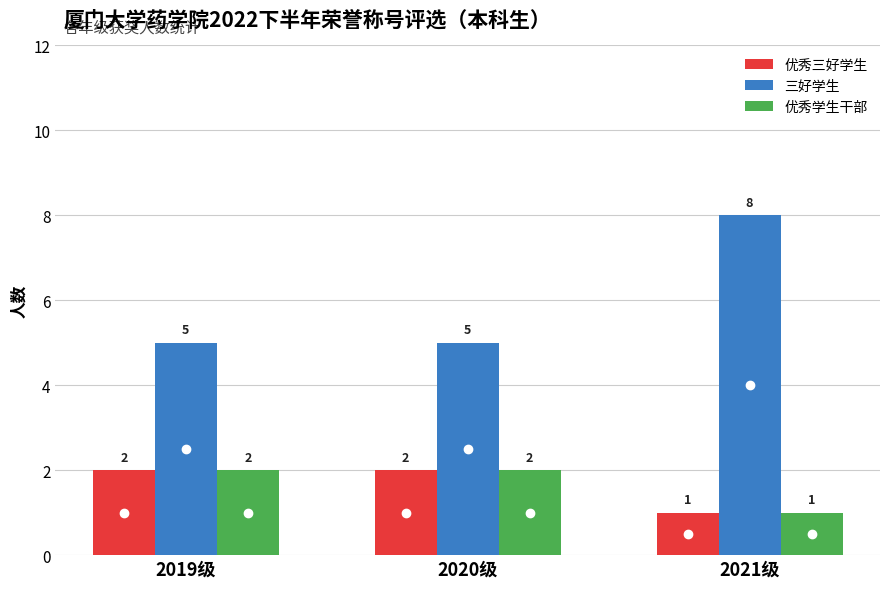

Read the 优秀三好学生 value at 2019级.

2